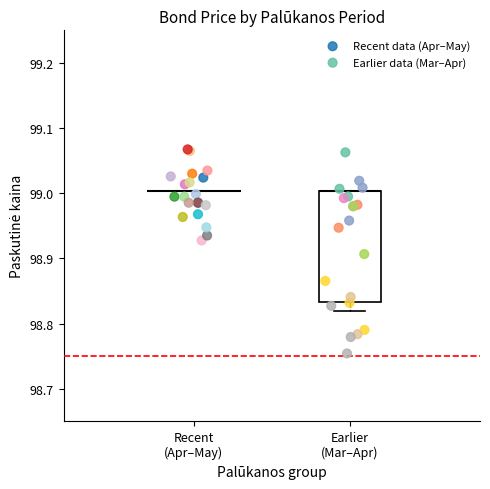

Which series contains the lowest Y value?

Earlier data (Mar–Apr)